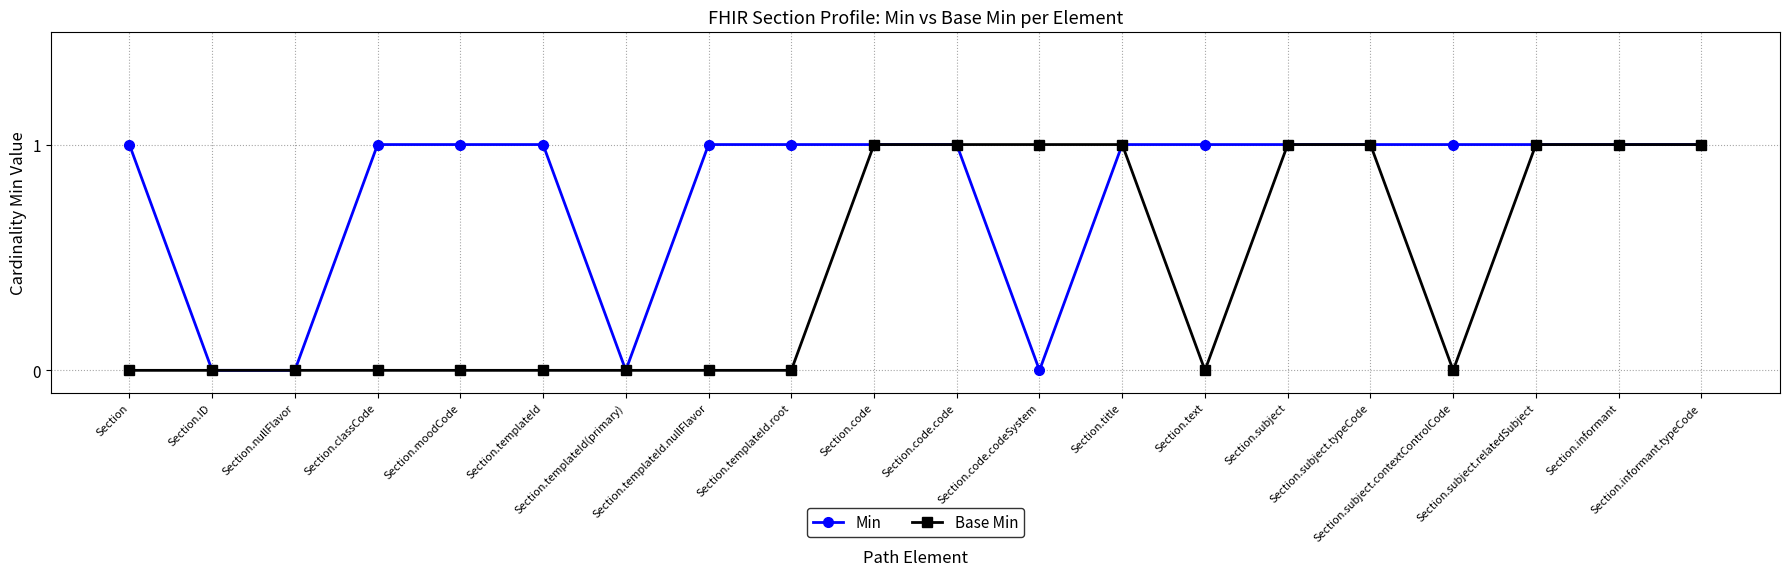

List the series in order of their overall mean, lowest first.

Base Min, Min